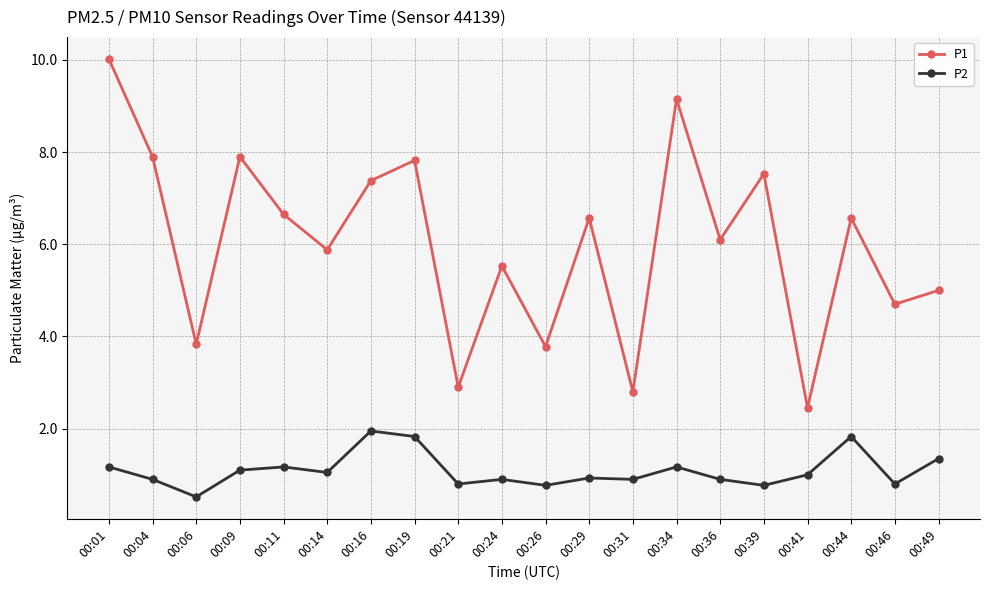

How many lines are shown in the chart?

2